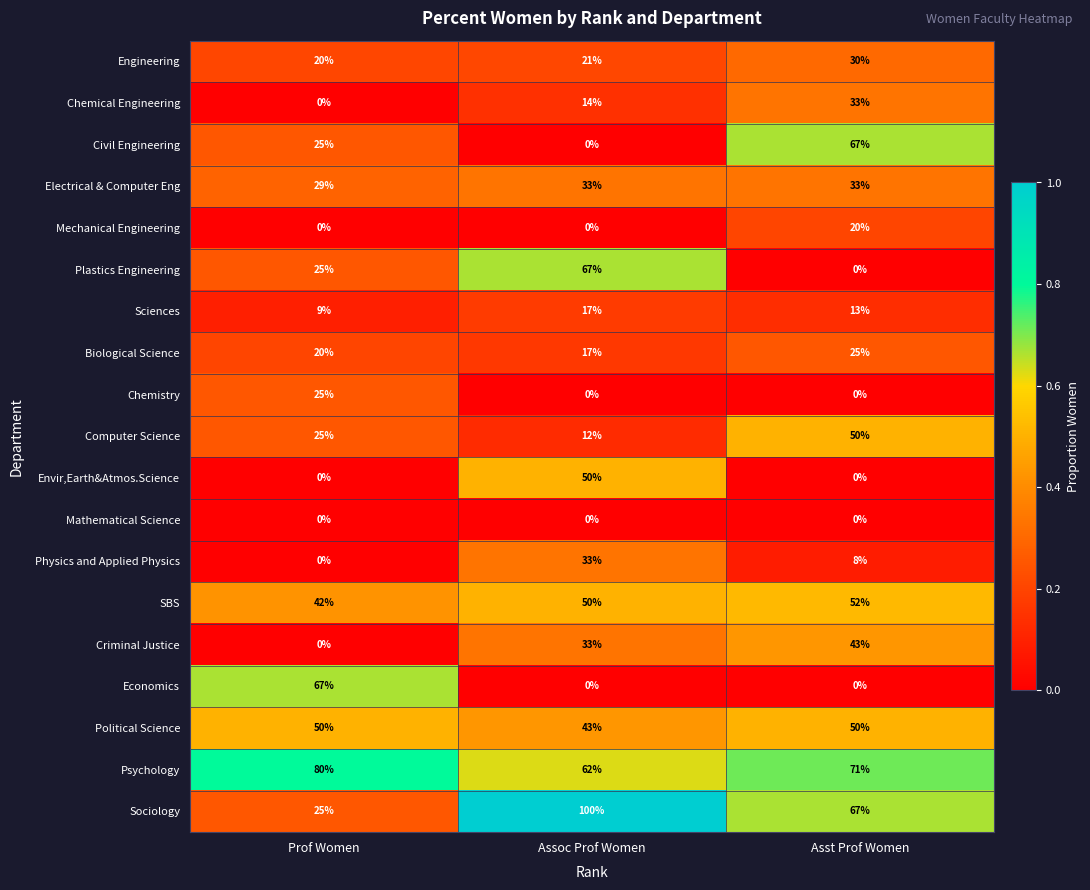

Count the number of data series in this chart.

19